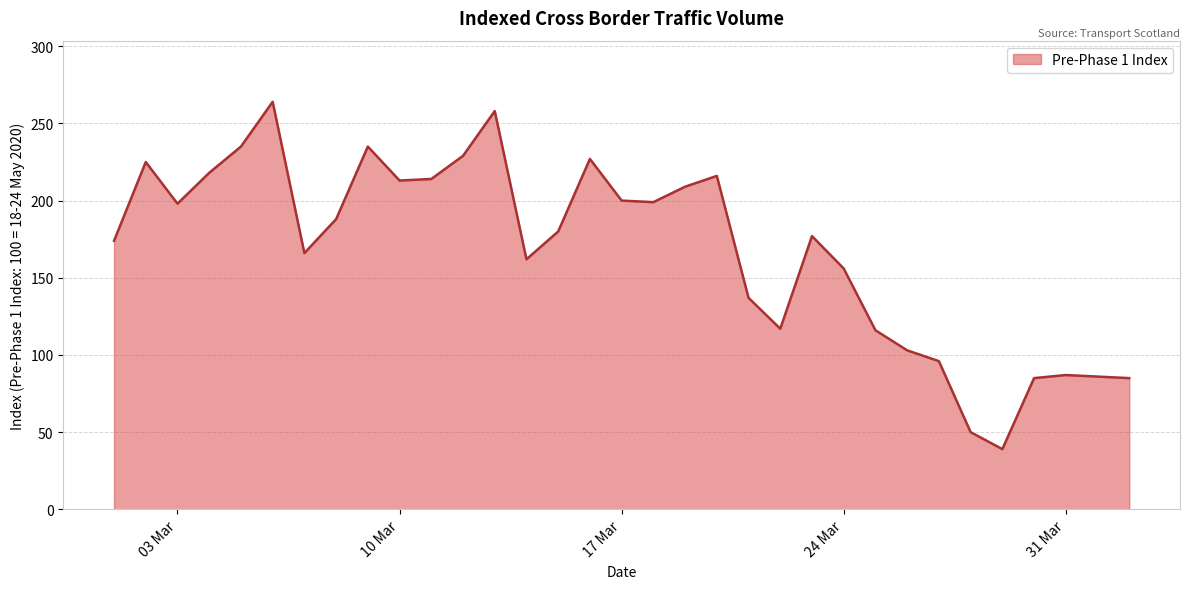

What is the difference between the maximum and minimum values?

225